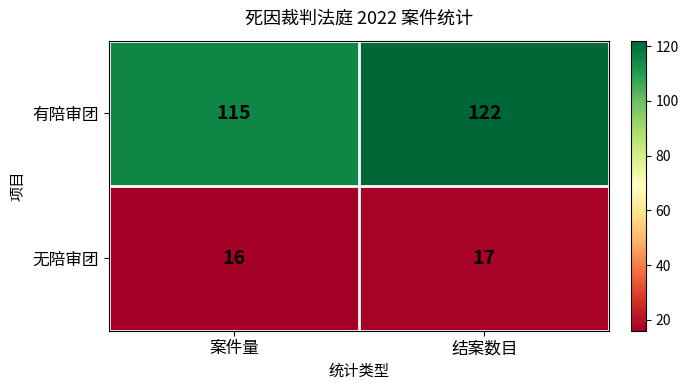

What is the sum of all 无陪审团 values?

33